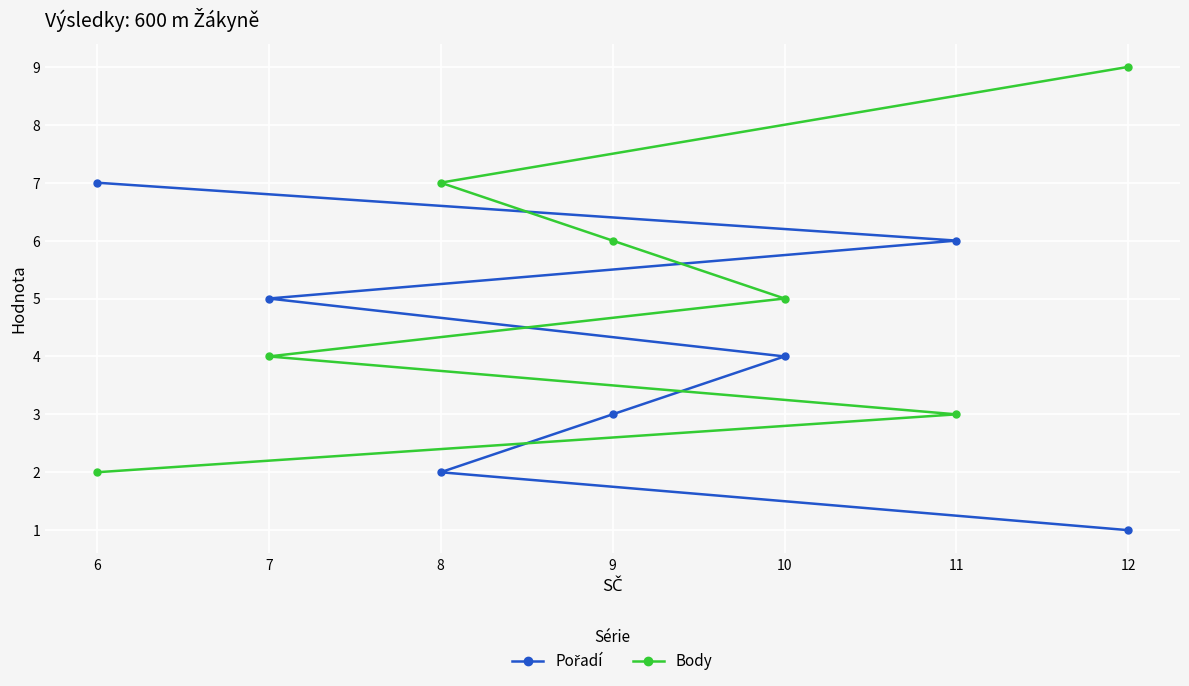

The value of Body at 12 is 9. True or false?

True